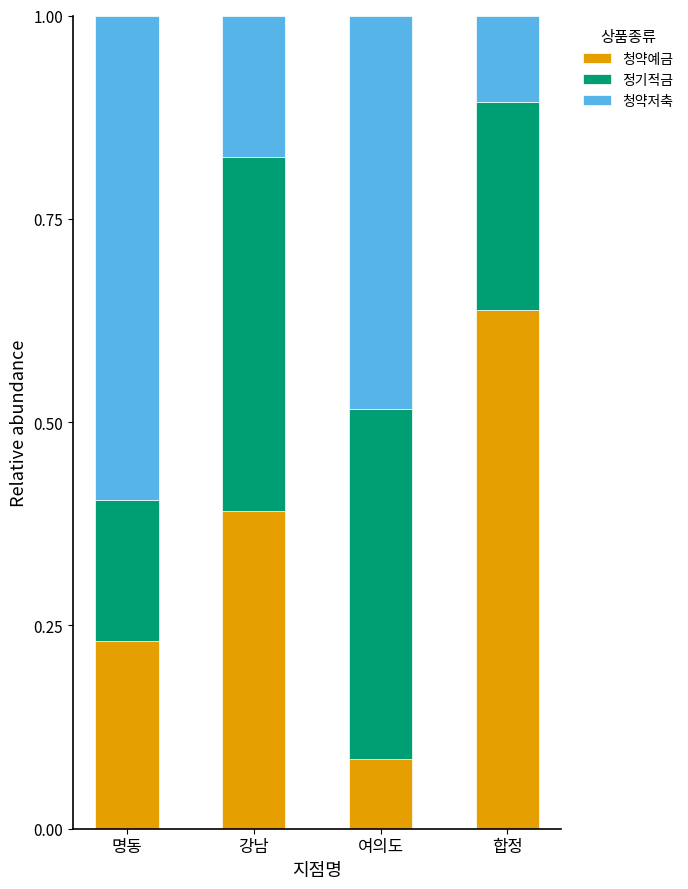

At which label does 청약예금 reach its peak?

합정